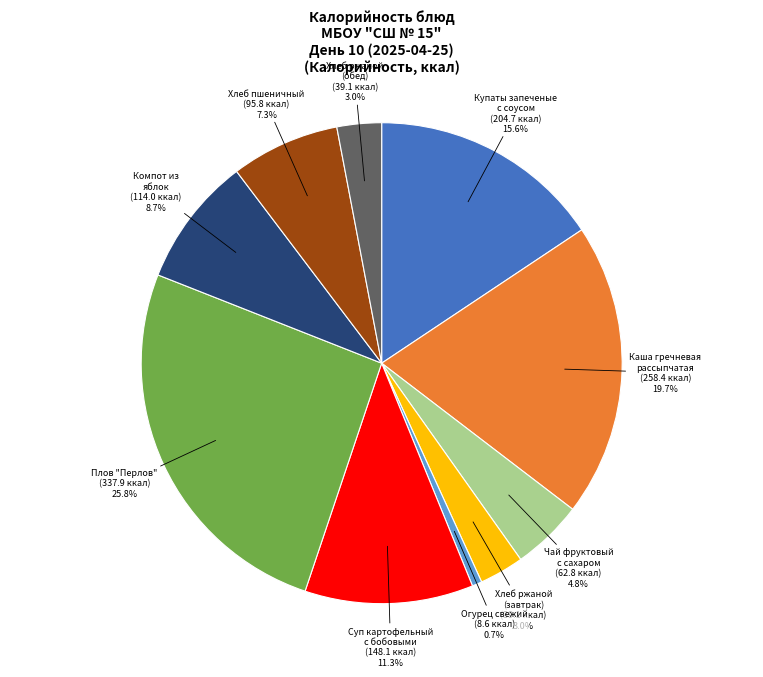

Which slice is the largest?

Плов "Перлов"